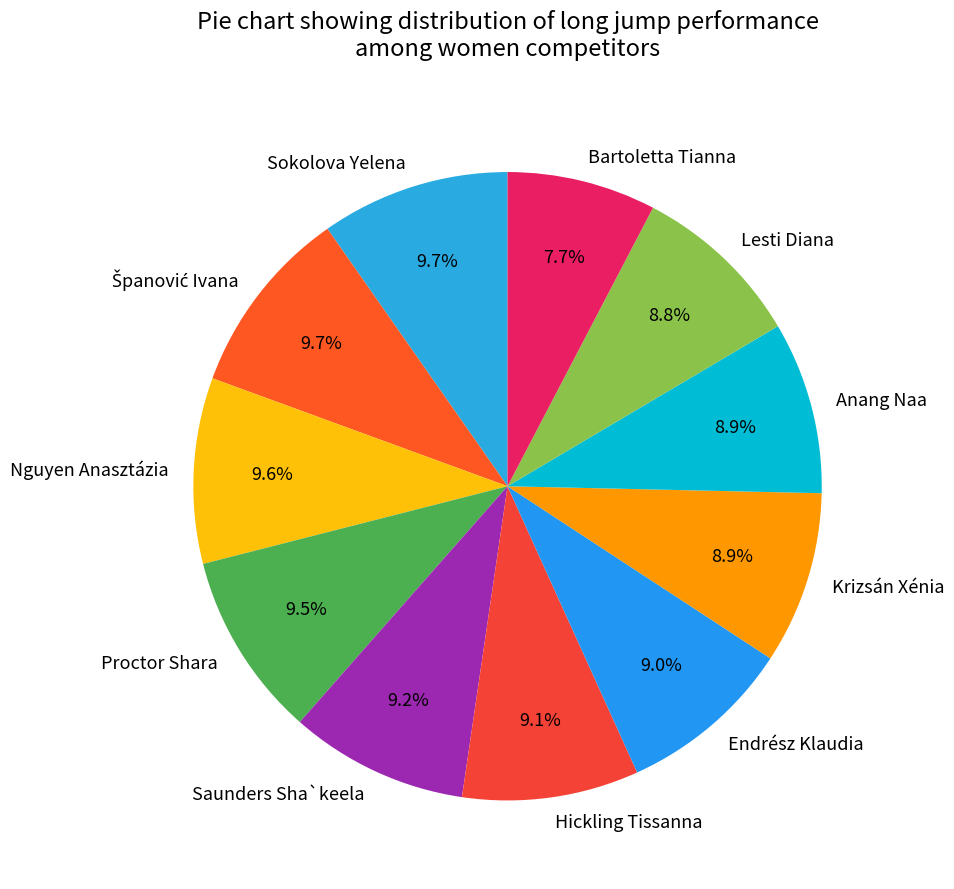

What is the ratio of the value at Endrész Klaudia to the value at Hickling Tissanna?

1.0